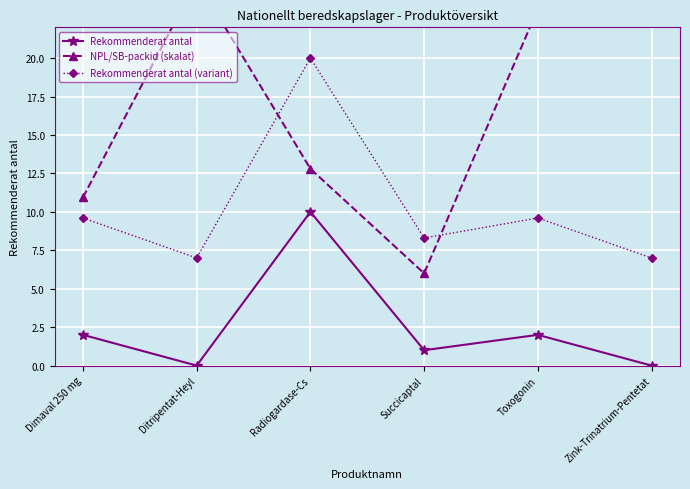

Between Dimaval 250 mg and Succicaptal, which is larger?

Dimaval 250 mg